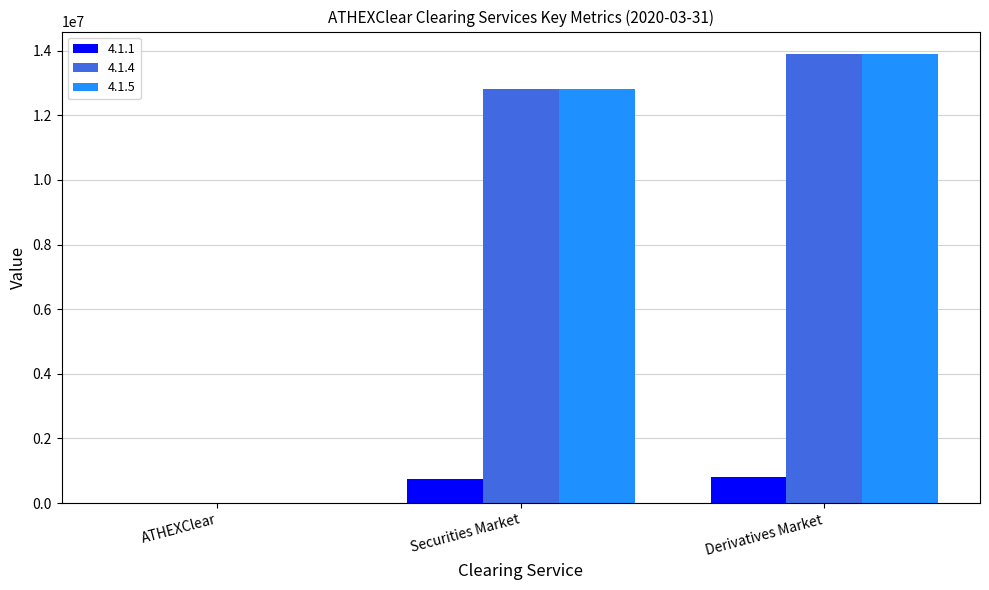

Is it true that 4.1.5 equals 5809812 at ATHEXClear?

False